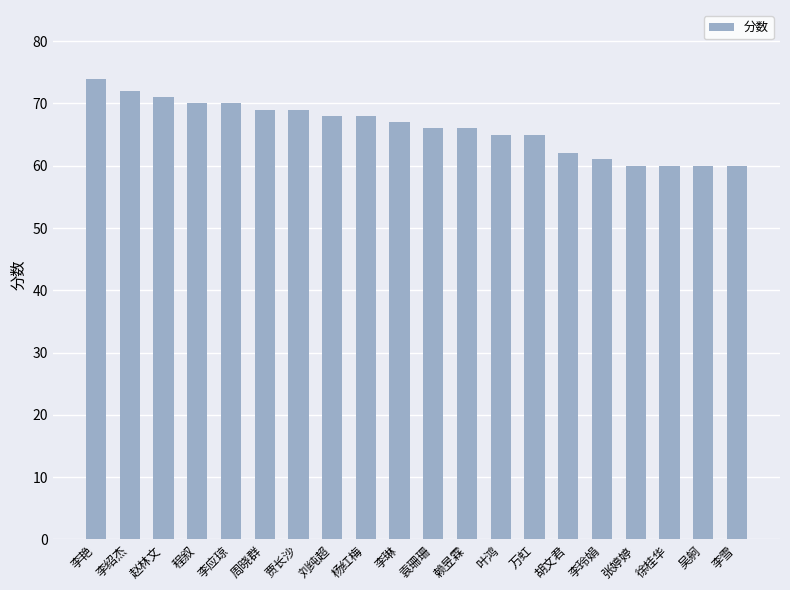

What is the greatest value displayed?

74